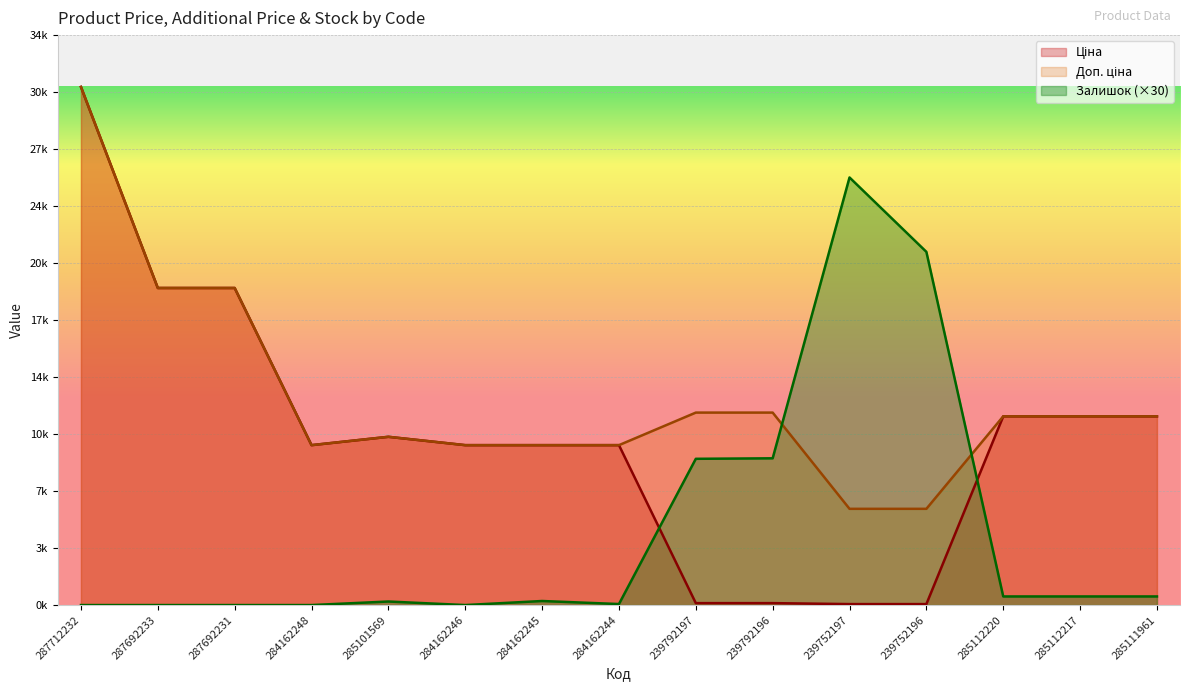

At which label is Залишок closest to 12675?

239792196